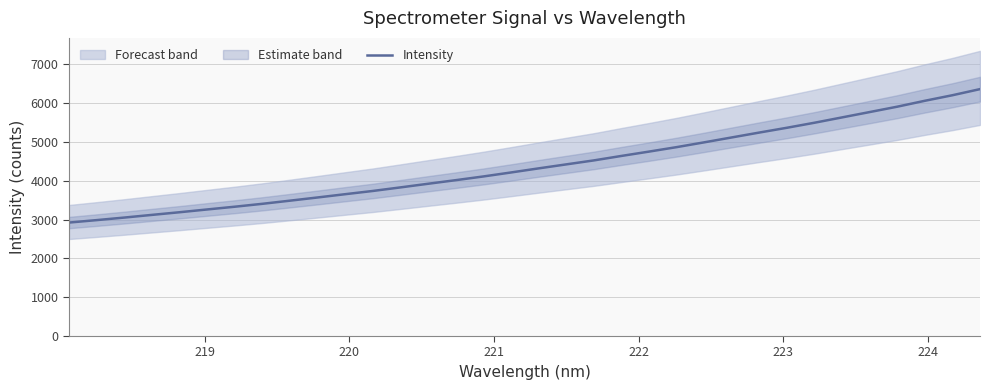

What is the maximum value for Intensity?

6359.4